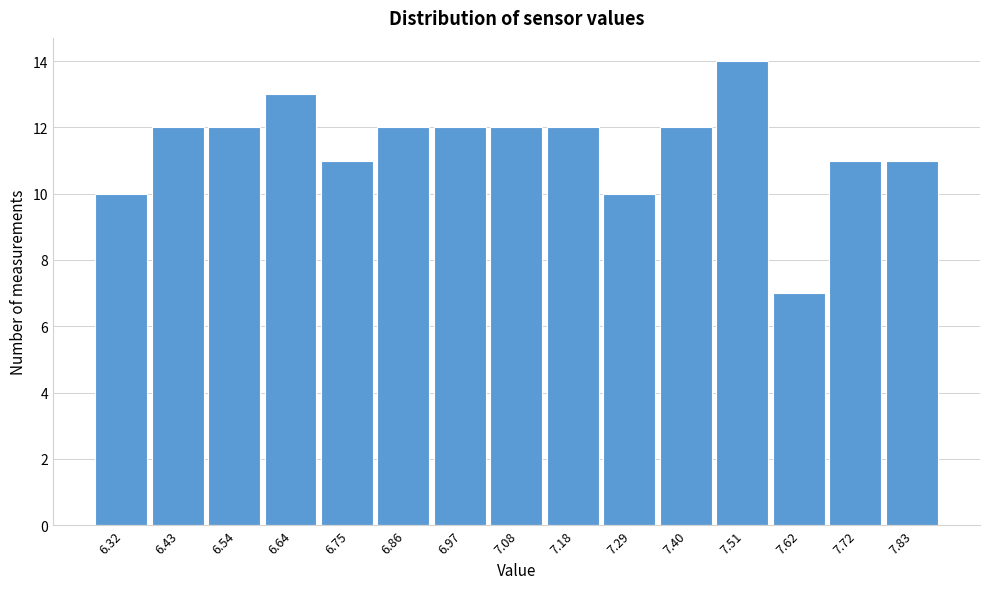

Reading right to left, extract all data points from this chart.

11	11	7	14	12	10	12	12	12	12	11	13	12	12	10